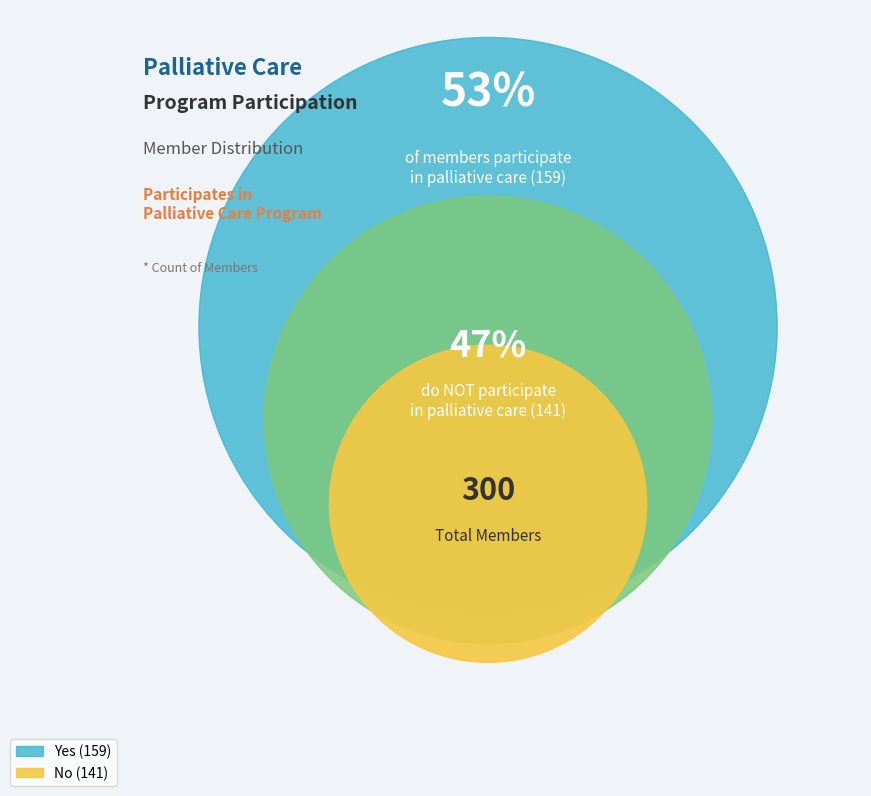

To the nearest percent, what portion does No represent?

47%